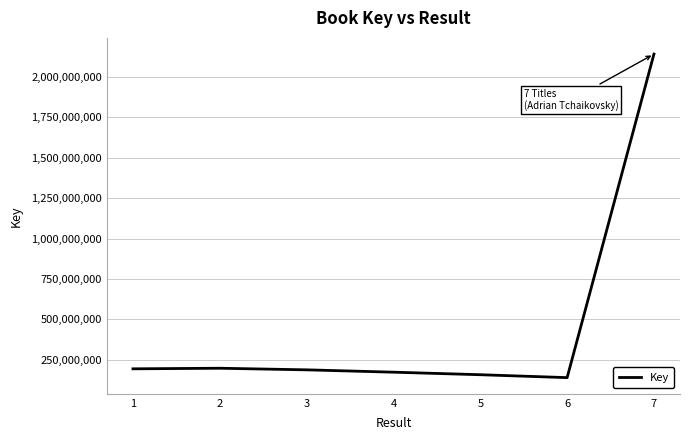

True or false: the data shows 250048387 at 5.

False